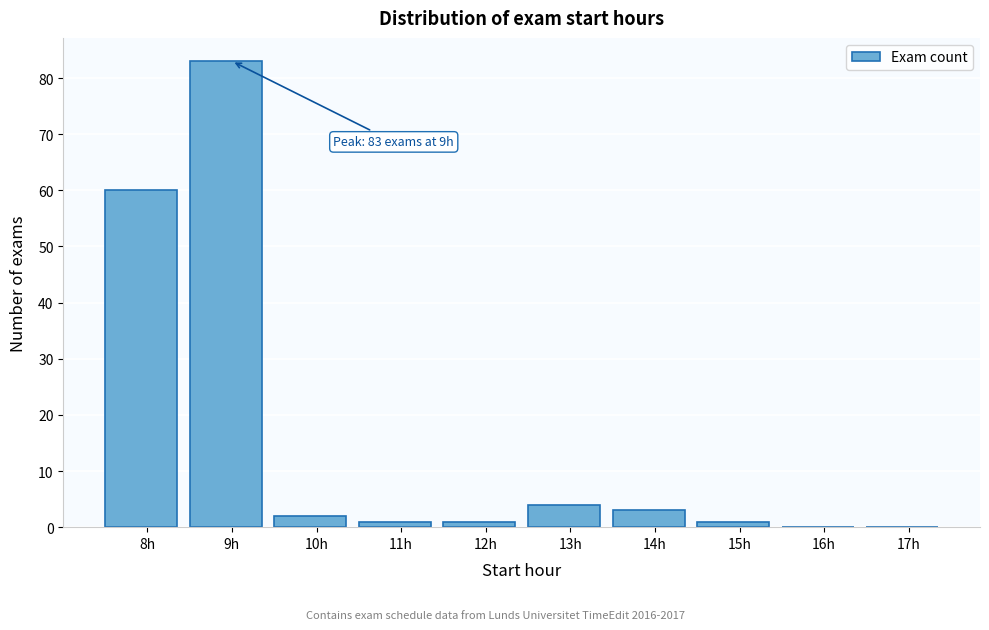

Reading left to right, what are all the values shown in this chart?

8h=60	9h=83	10h=2	11h=1	12h=1	13h=4	14h=3	15h=1	16h=0	17h=0